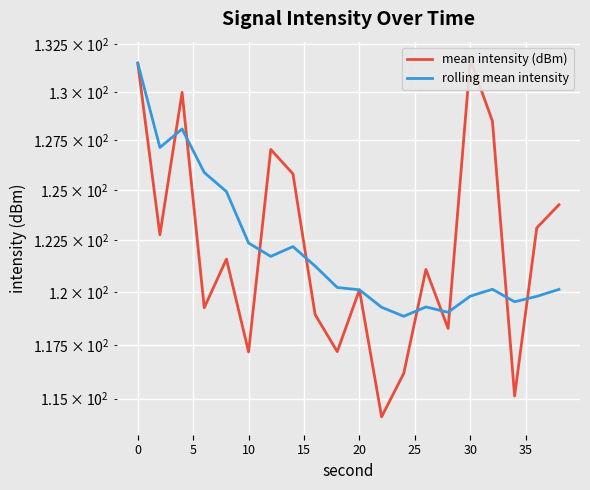

How many interior local peaks does the mean intensity (dBm) series have?

6